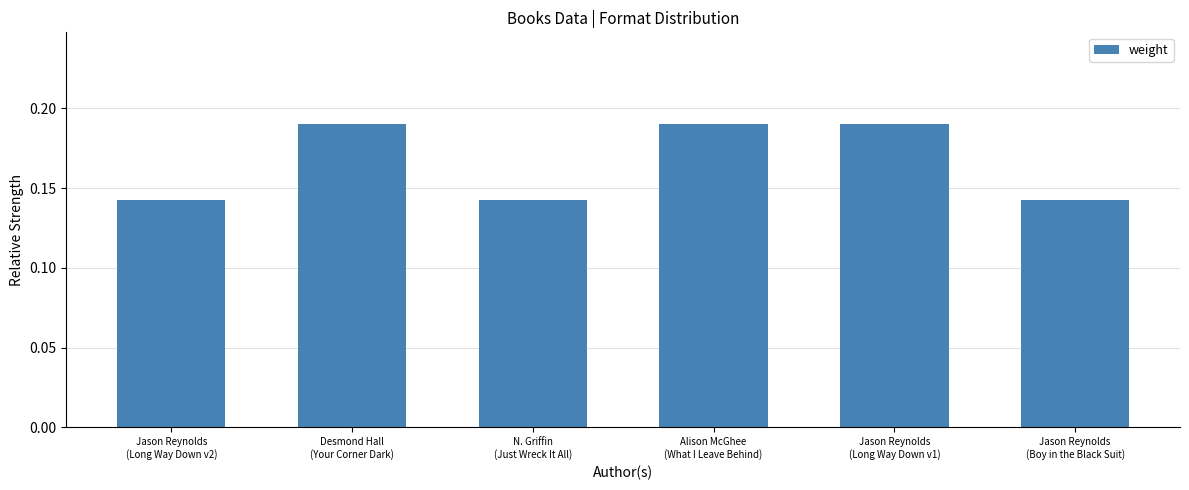

How many series are shown in this chart?

1